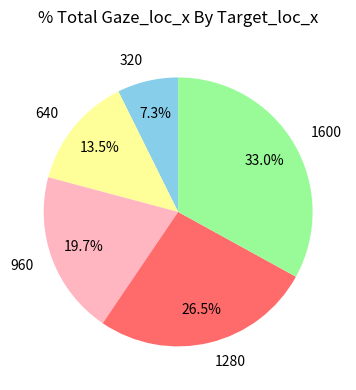

To the nearest percent, what portion does 320 represent?

7%